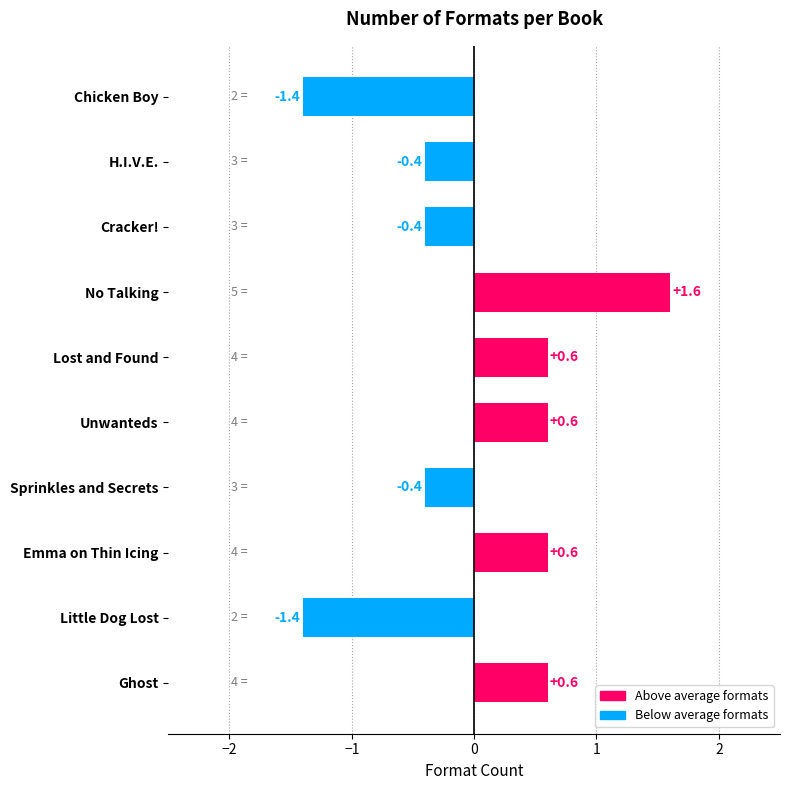

What is the change in value from Unwanteds to No Talking?

+1.0